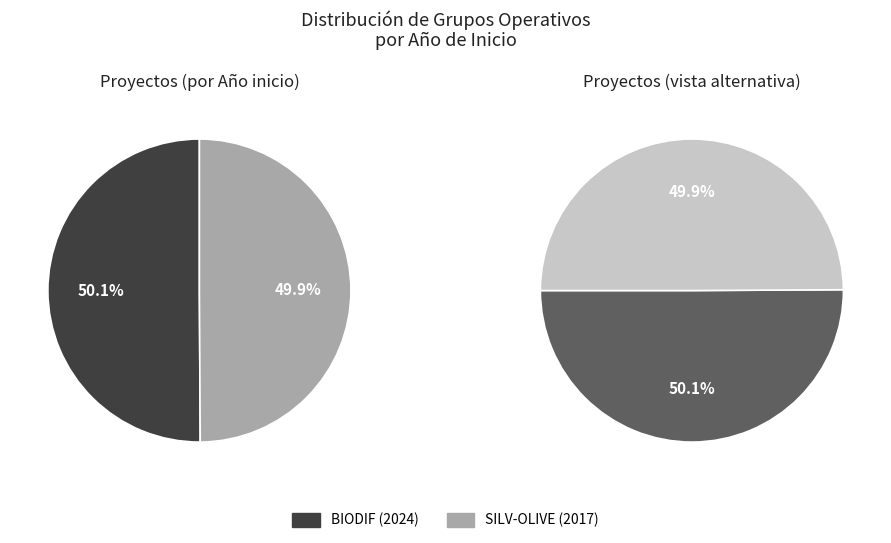

What is the smallest slice in the pie chart?

Grupo Operativo SILV-OLIVE